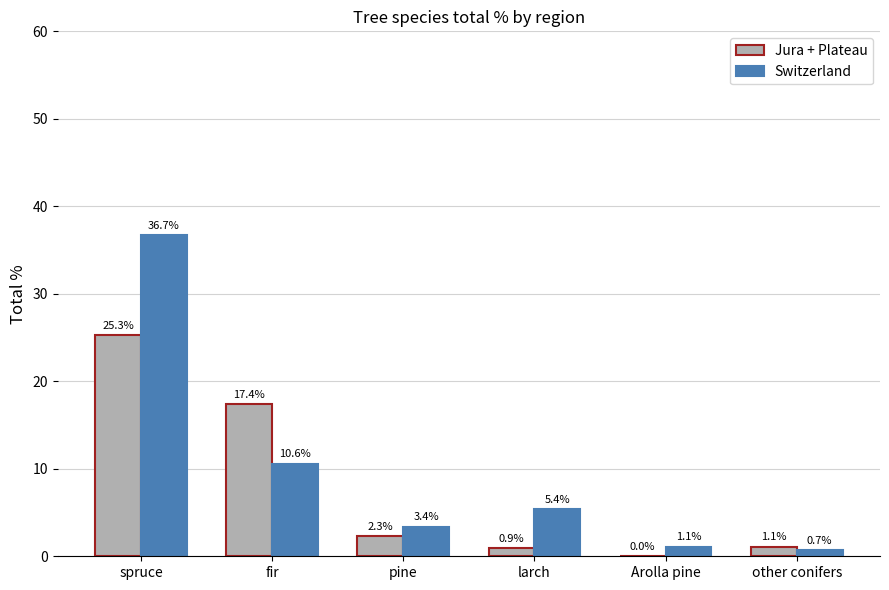

How many distinct data groups are displayed?

2